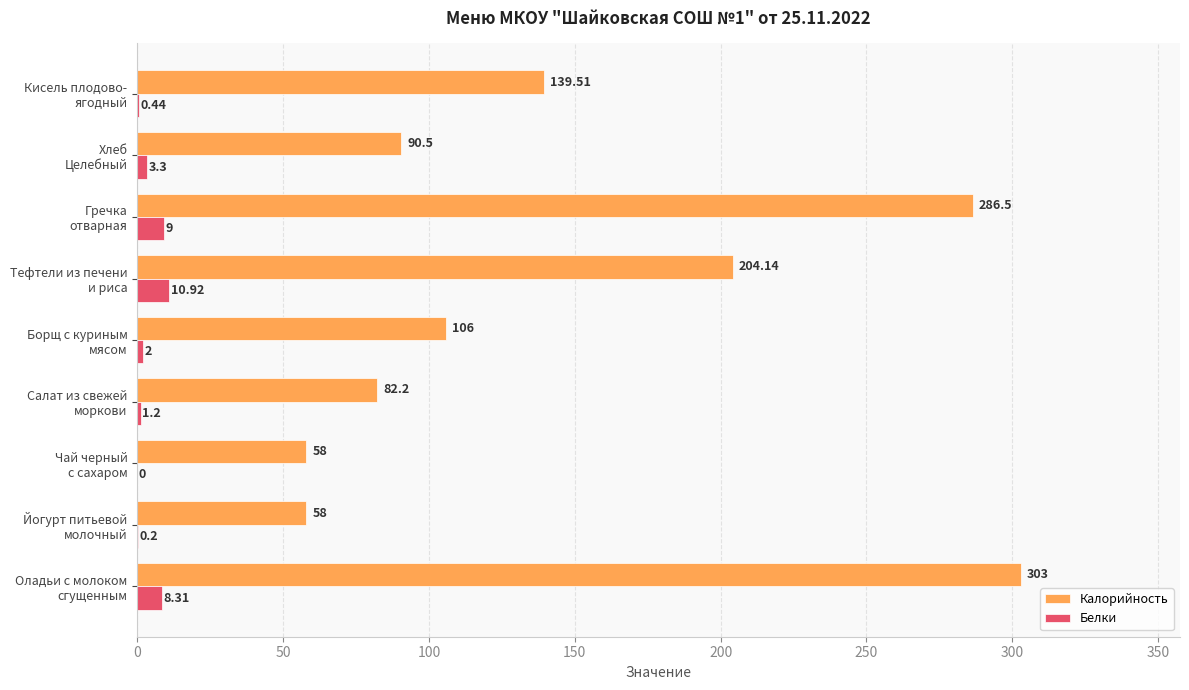

How many series are shown in this chart?

2